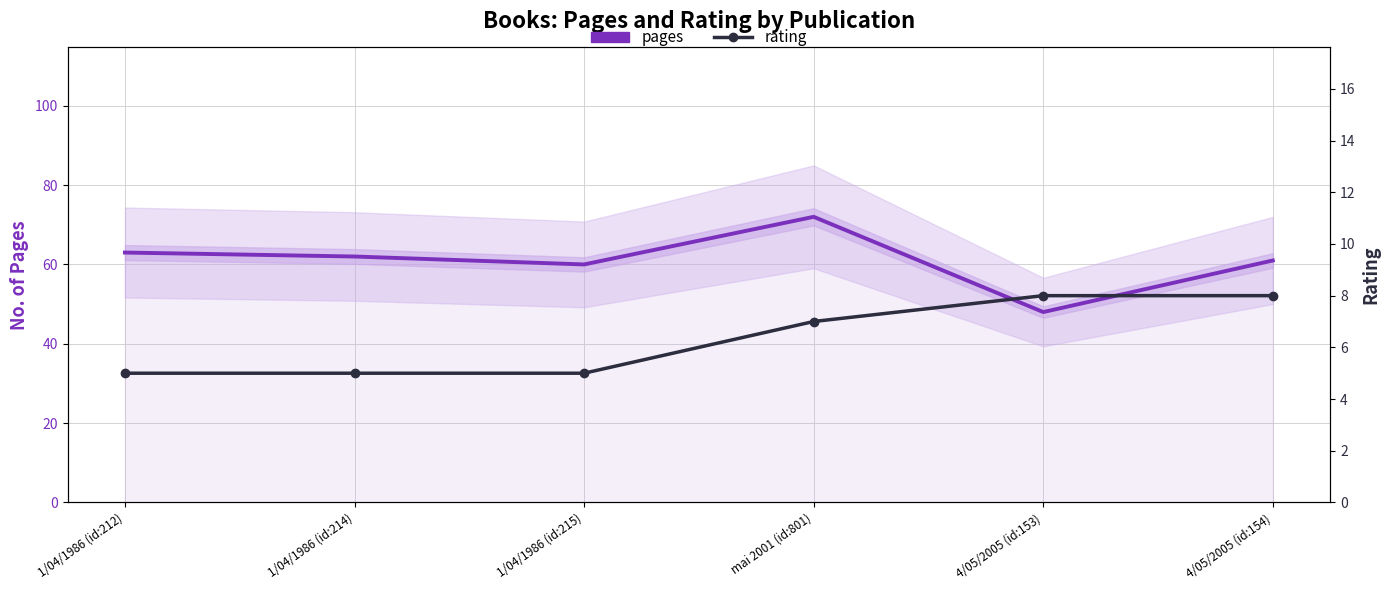

At which category does pages reach its first local valley?

1/04/1986 (id:215)